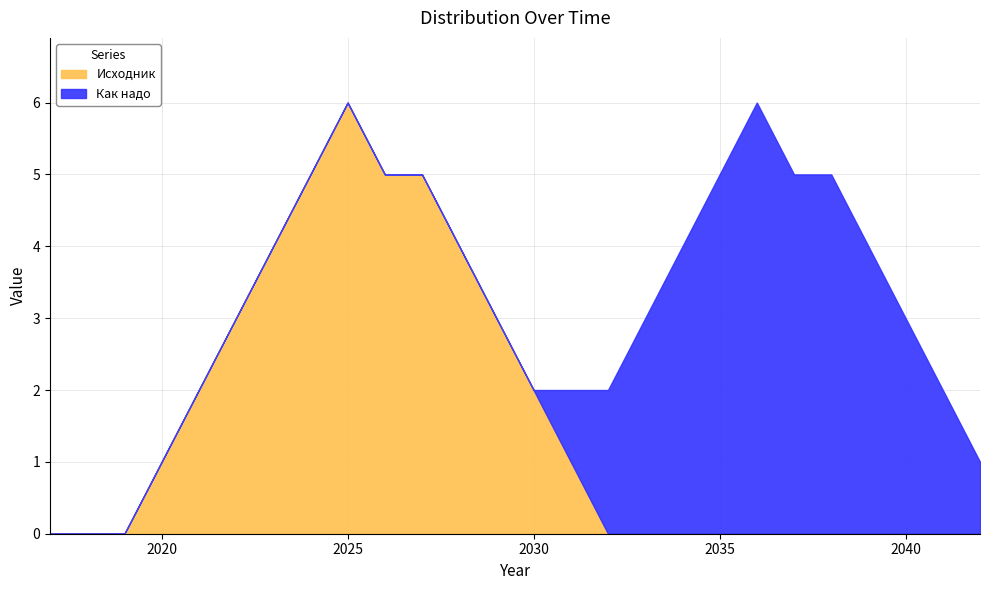

In Исходник, how many points are higher than both neighbors (excluding endpoints)?

1